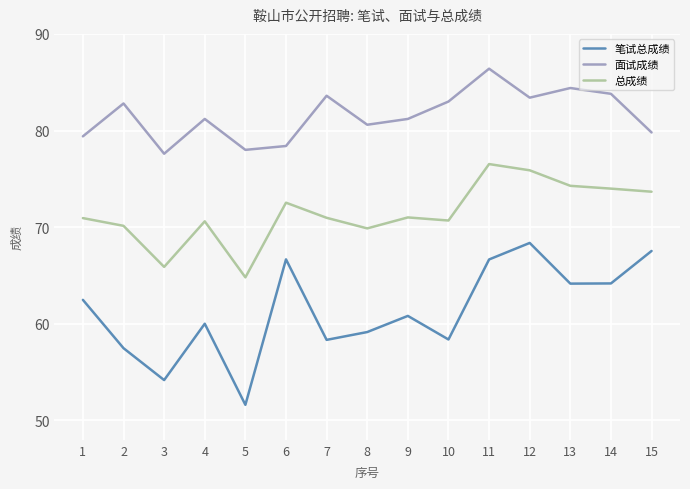

Is it true that 面试成绩 equals 83.6 at 7?

True